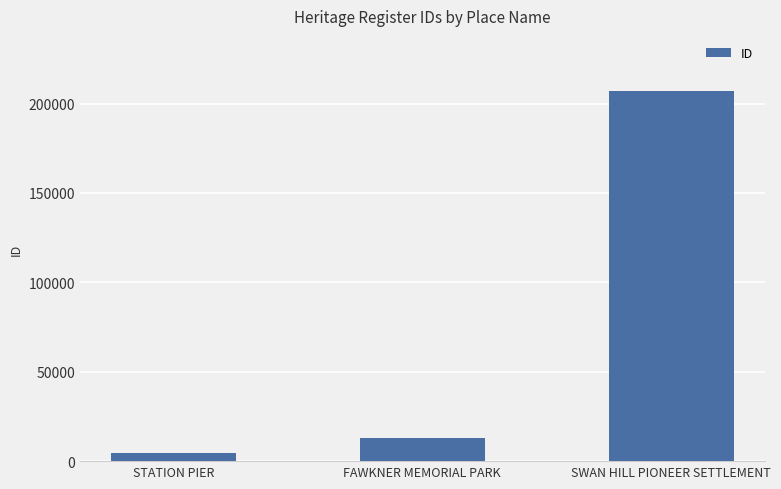

What is the difference between the second highest and minimum values?

8440